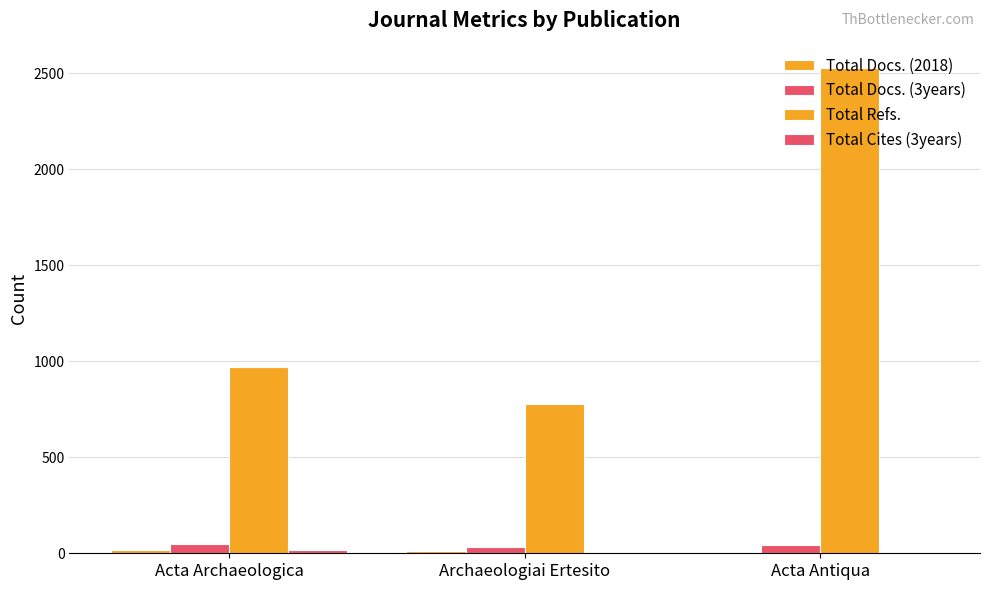

How many groups of bars are there?

3